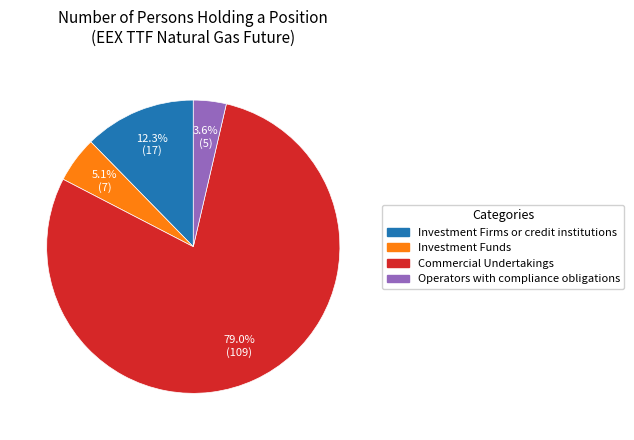

Is there any slice that represents more than half of the pie?

Yes